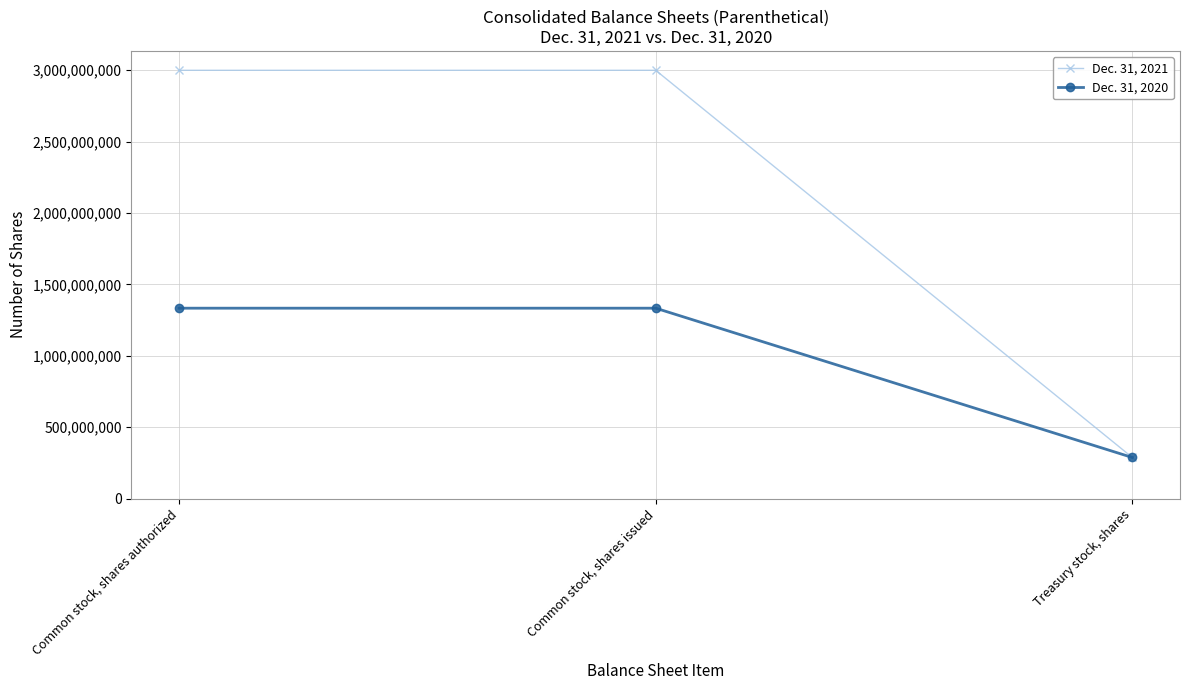

Is it true that Dec. 31, 2020 equals 155576786 at Treasury stock, shares?

False